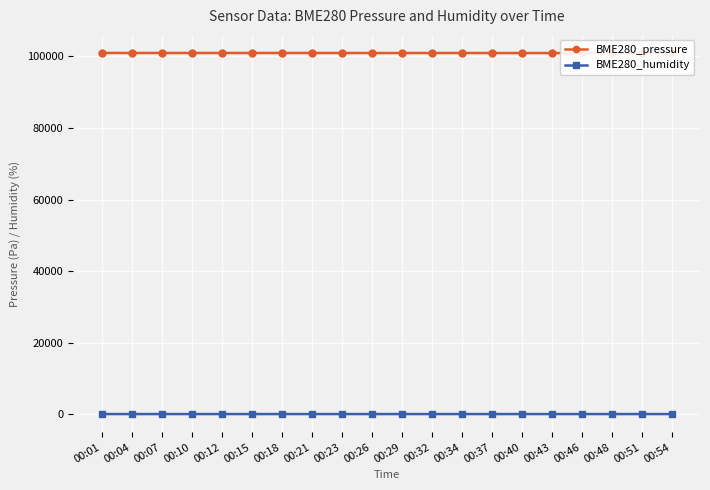

What is the difference between the BME280_pressure values at 00:15 and 00:34?

6.4